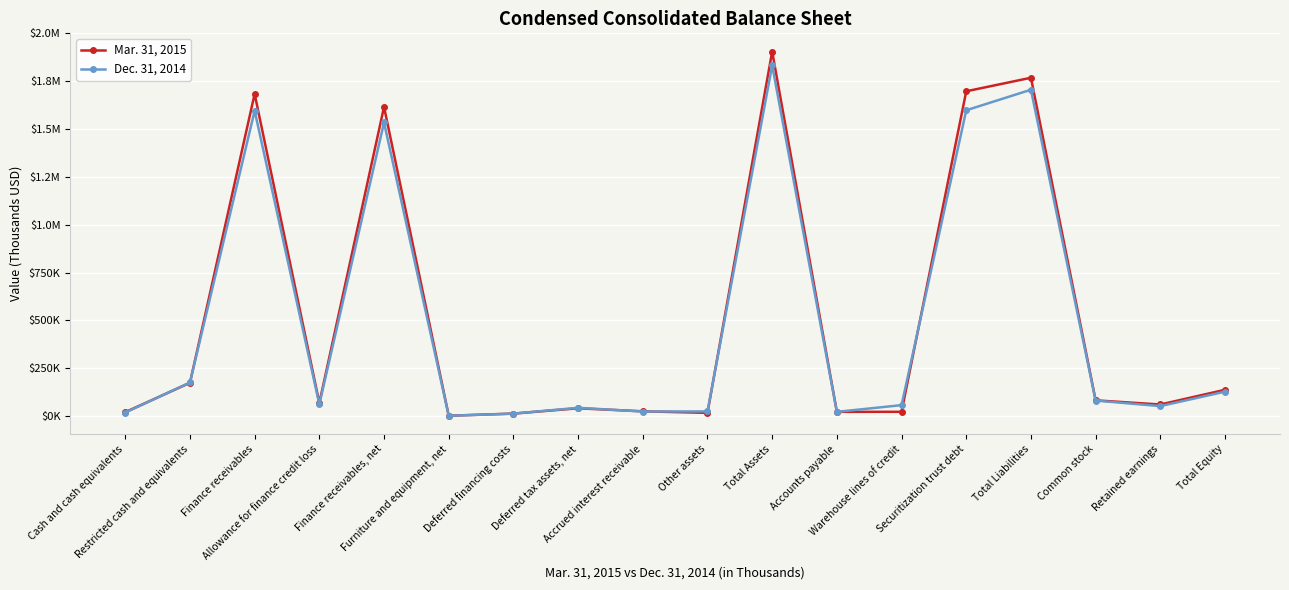

What are all the series names shown in the legend?

Mar. 31, 2015, Dec. 31, 2014